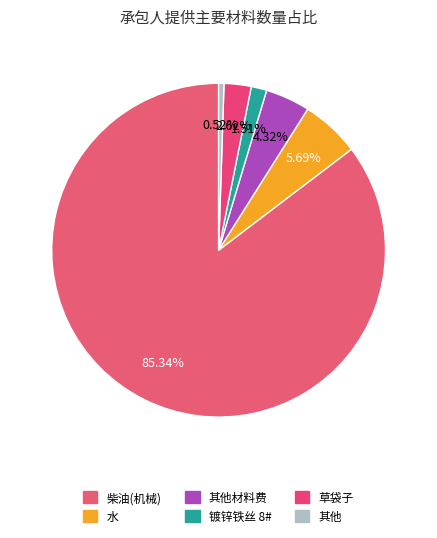

What is the largest slice in the pie chart?

柴油(机械)